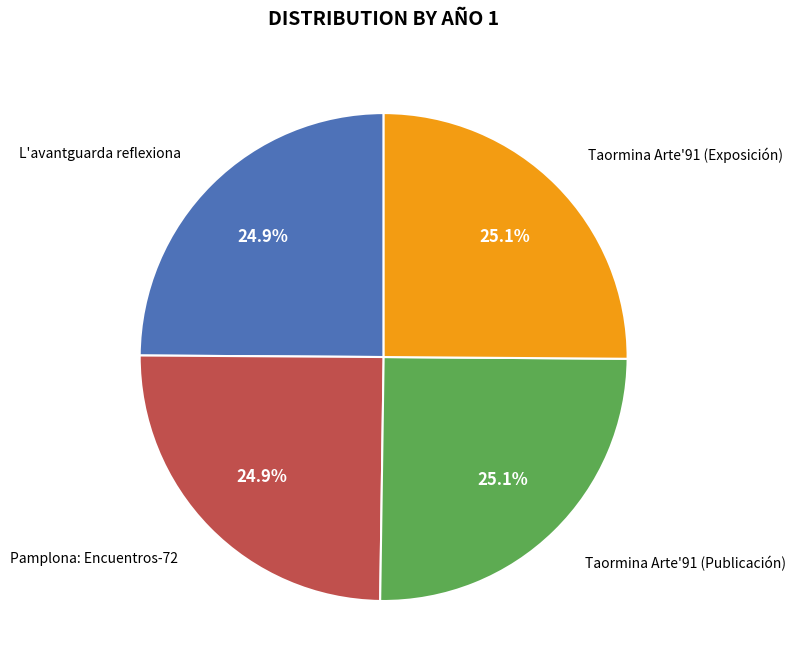

Does any single category account for the majority?

No